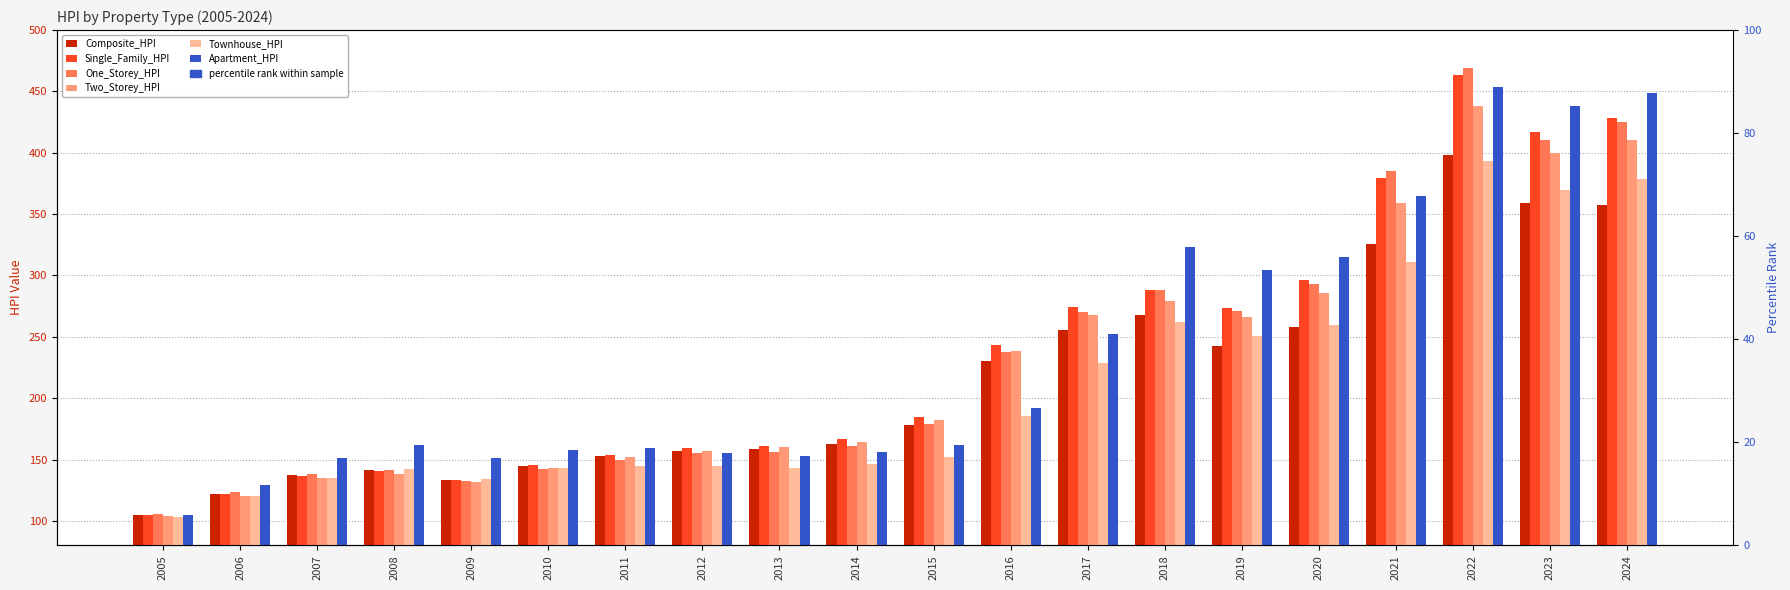

What is the average value of the One_Storey_HPI series?

231.7